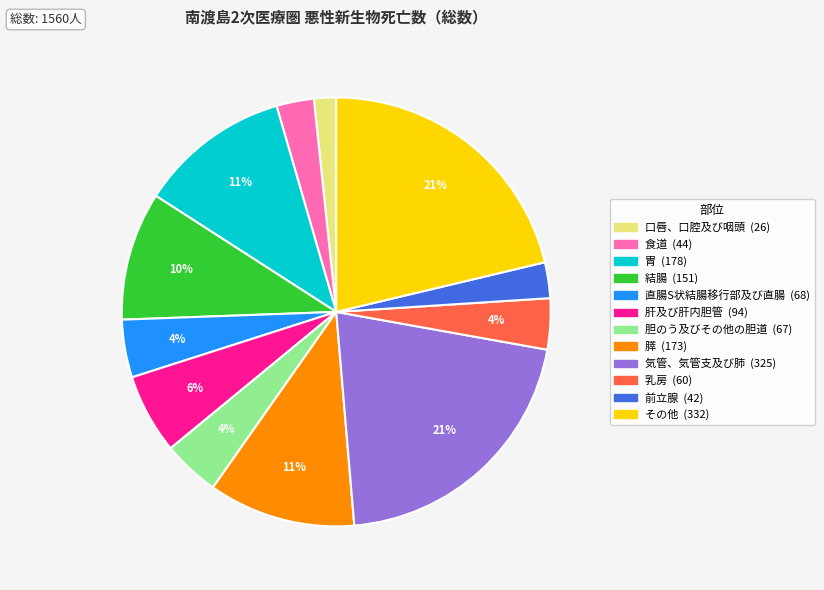

Does 胃 account for over 50% of the chart?

No